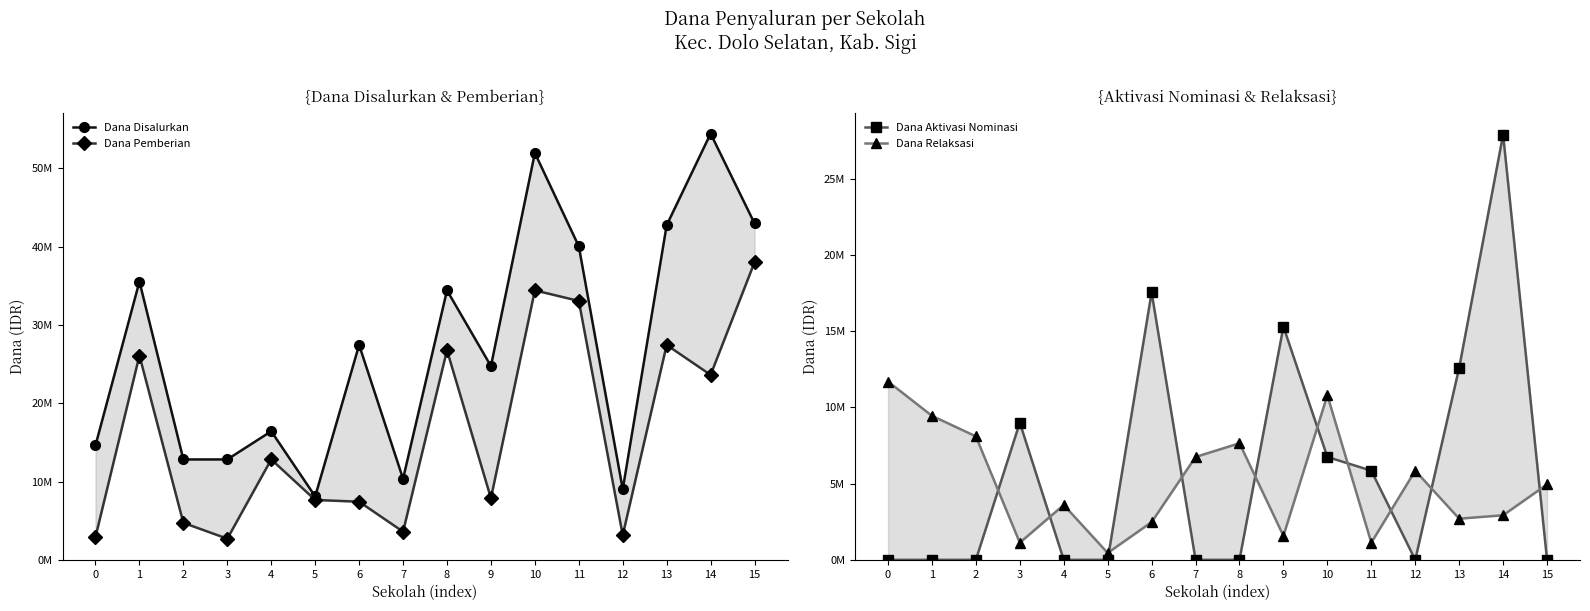

How many series are shown in this chart?

4